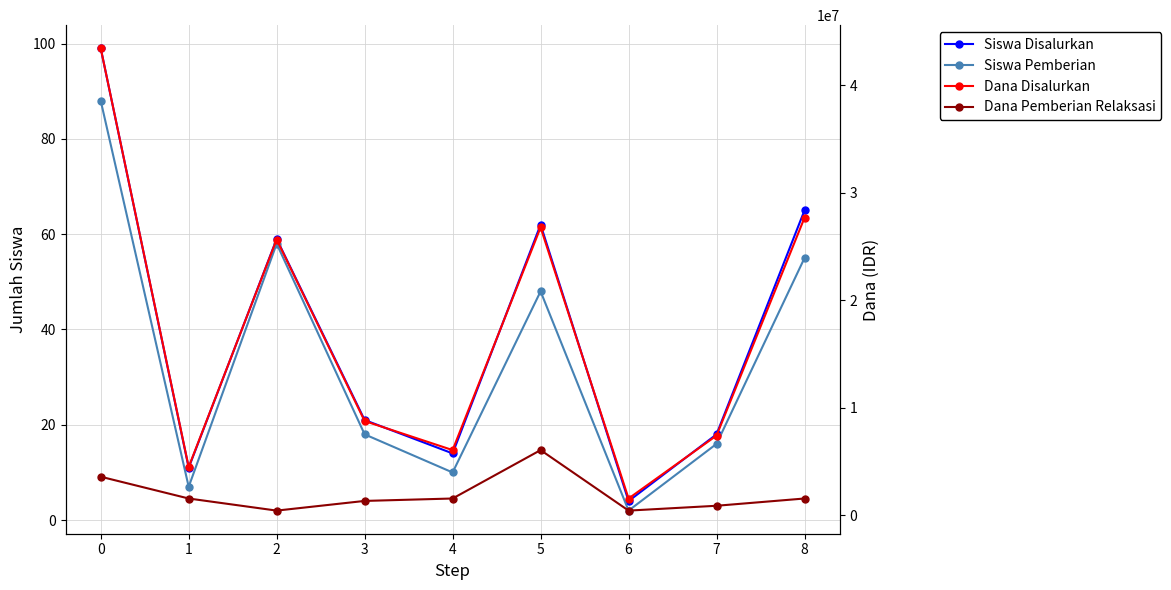

How many data points in Dana Disalurkan are less than 8775000?

4